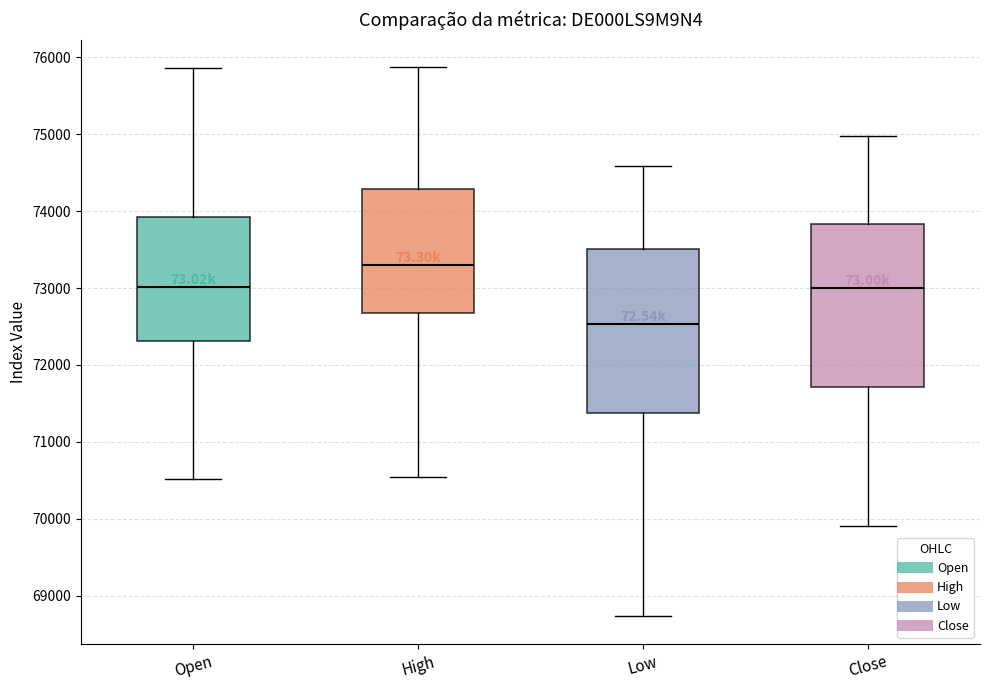

Reading left to right, transcribe this box plot: for each box, give where its median line is, the range the box spans, and where its two whiskers end, as read against the y-axis. The values are not printed on the chart, so give them approximately, as read against the axis.

Open: median 73000, box 72300 to 73900, whiskers 70500 to 75900
High: median 73300, box 72700 to 74300, whiskers 70500 to 75900
Low: median 72500, box 71400 to 73500, whiskers 68700 to 74600
Close: median 73000, box 71700 to 73800, whiskers 69900 to 75000